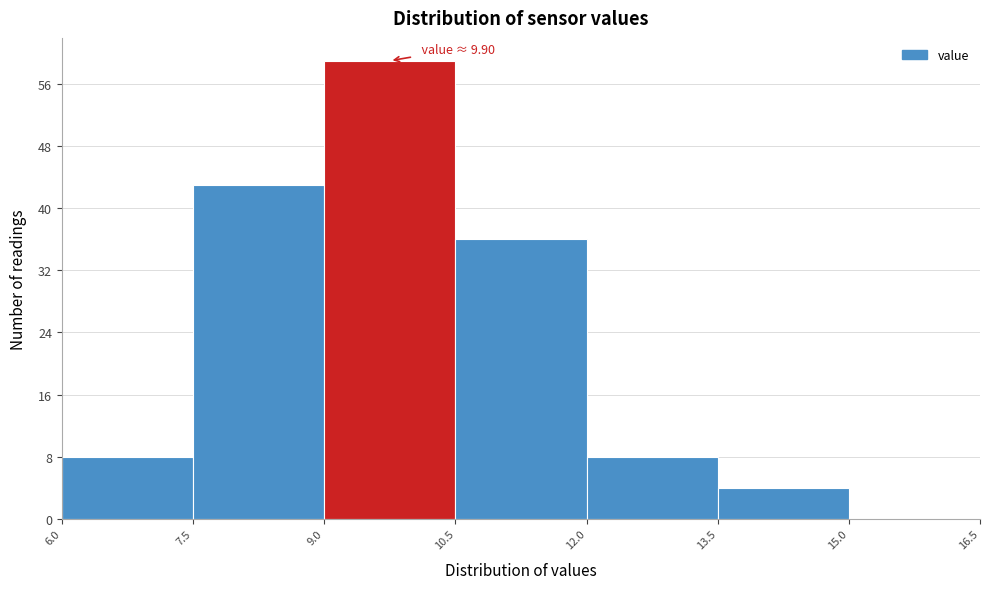

Which range on the x-axis has the tallest bar?

9.0 to 10.5